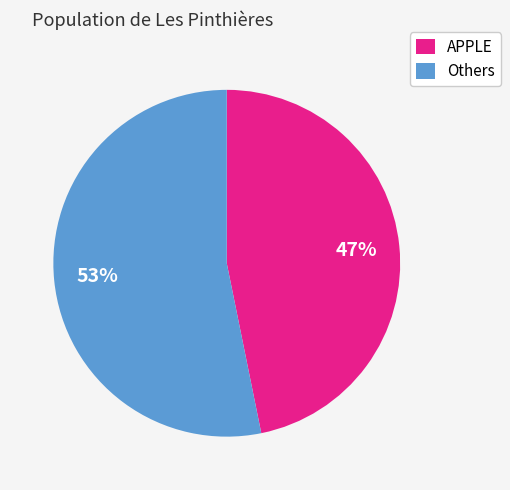

How many slices are in this pie chart?

2